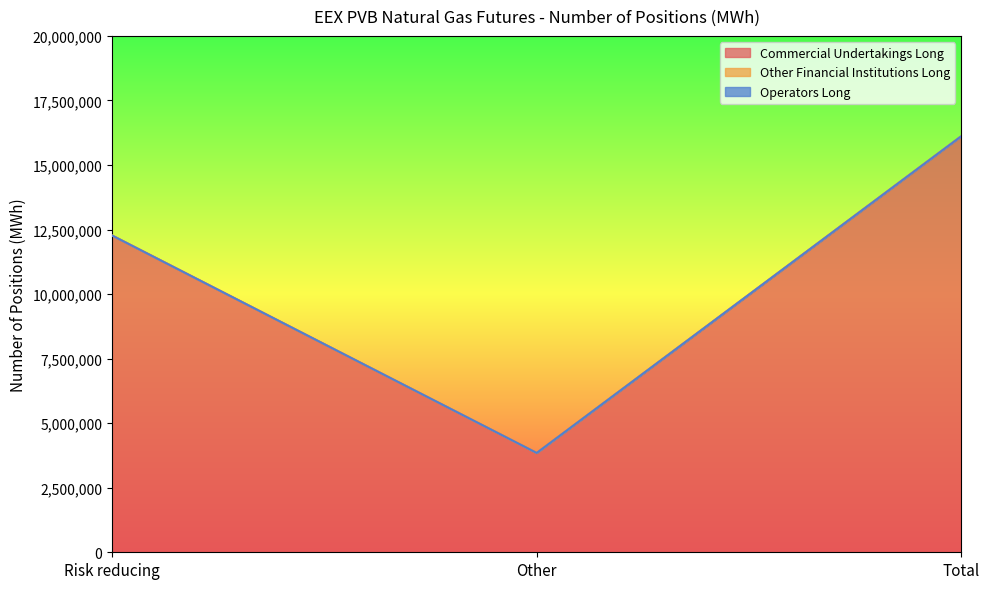

Is it true that Commercial Undertakings Long equals 1210309 at Other?

False